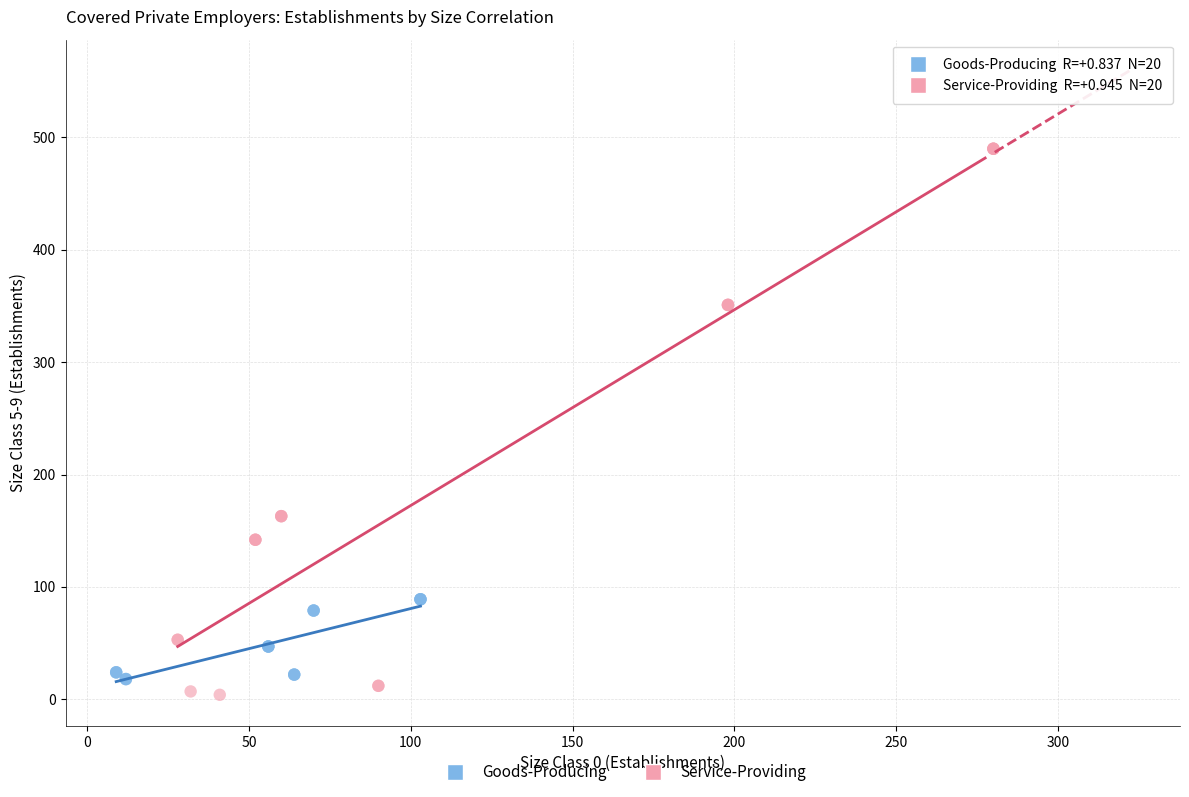

Which series reaches the maximum Y coordinate?

Service-Providing